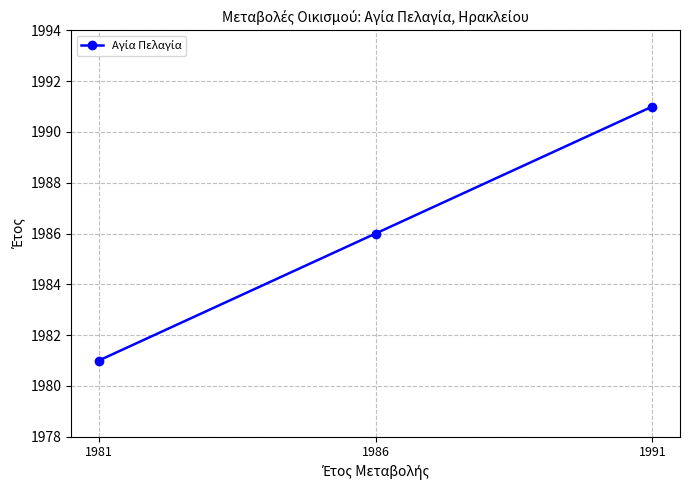

Which category has the lowest value across all series?

1981